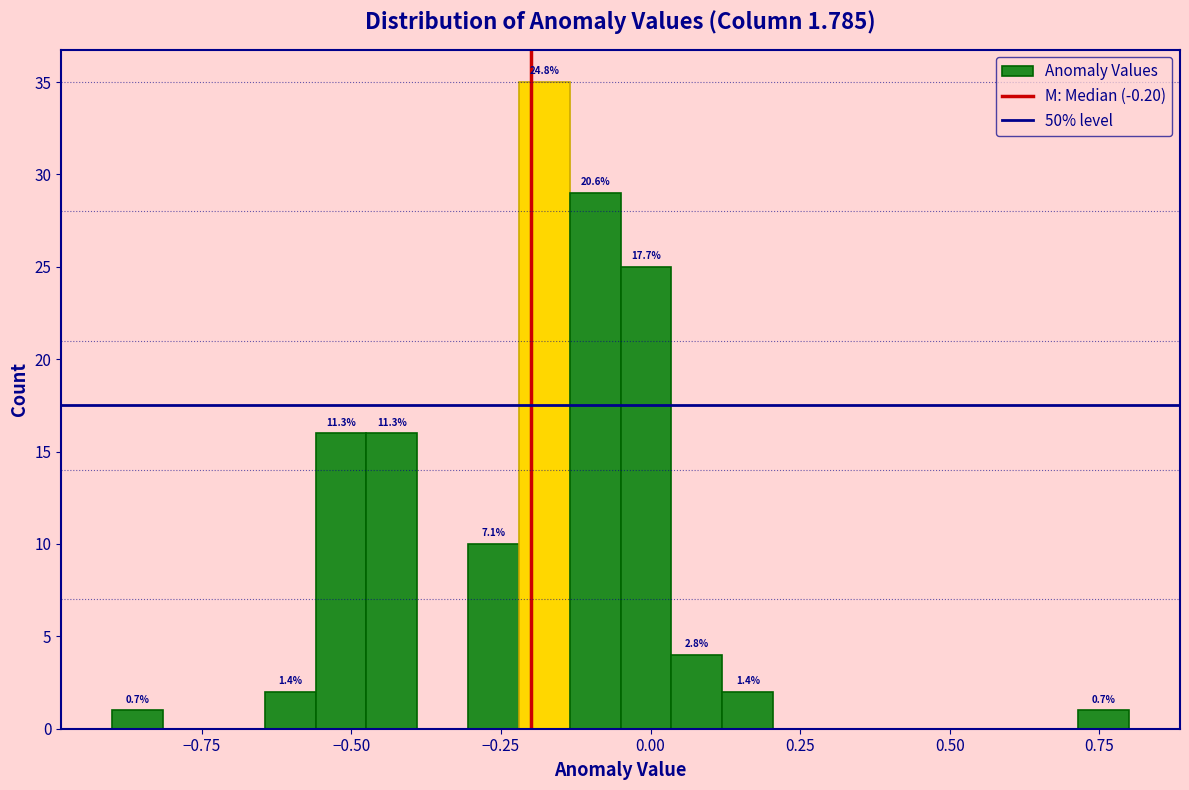

Around what value on the x-axis is the tallest bar? Give the approximate position of its centre, as read against the axis.

-0.20